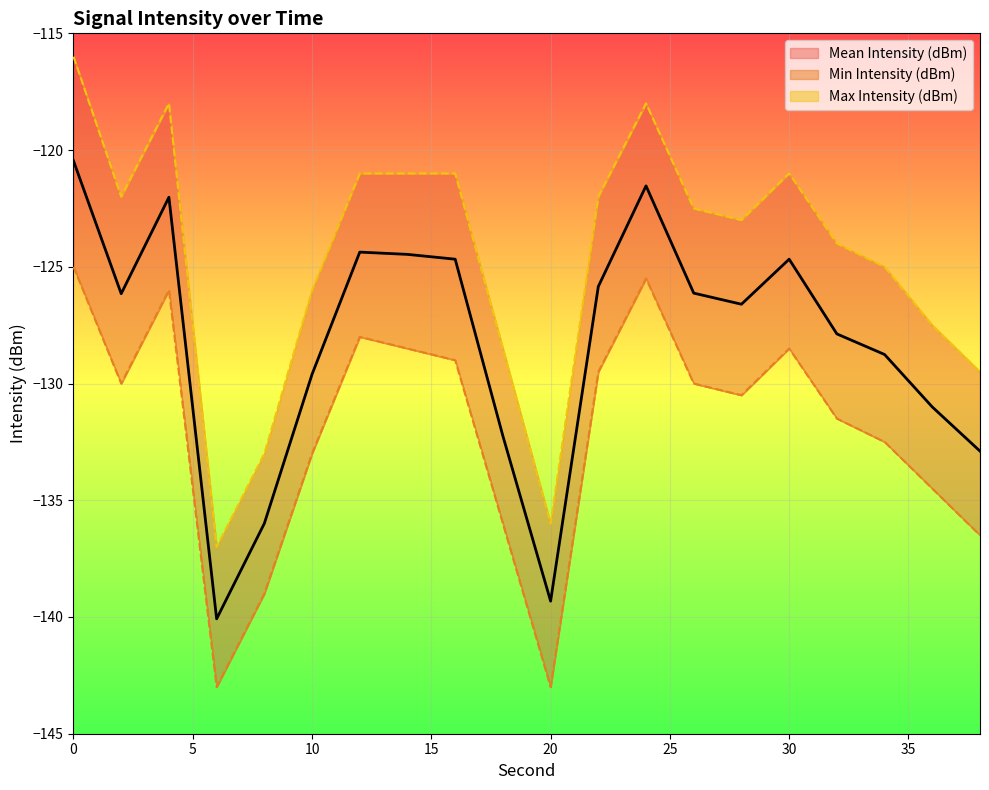

Where is Max Intensity (dBm) nearest to the value -126?

10